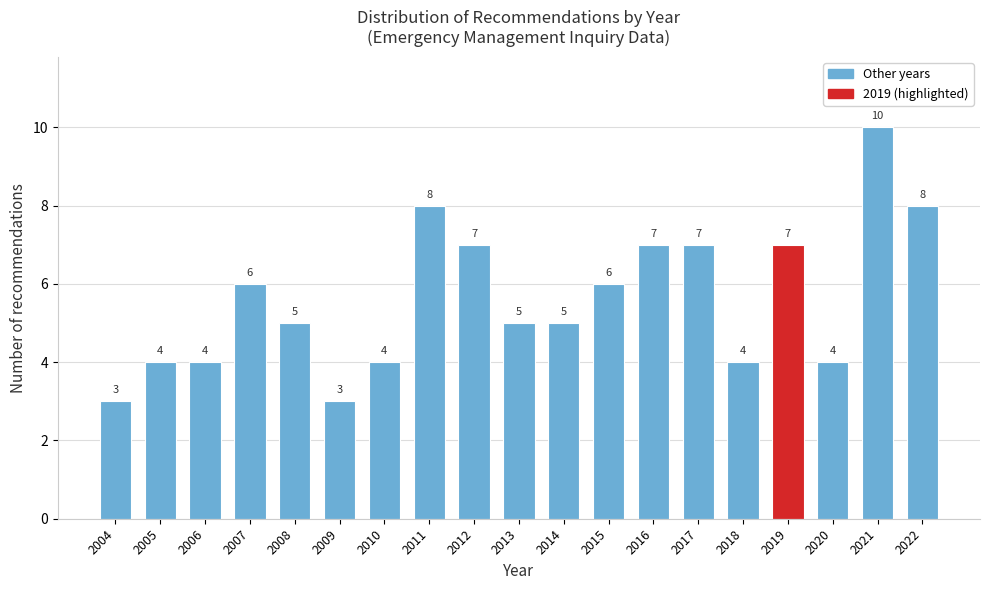

Reading right to left, what are all the values shown in this chart?

8	10	4	7	4	7	7	6	5	5	7	8	4	3	5	6	4	4	3